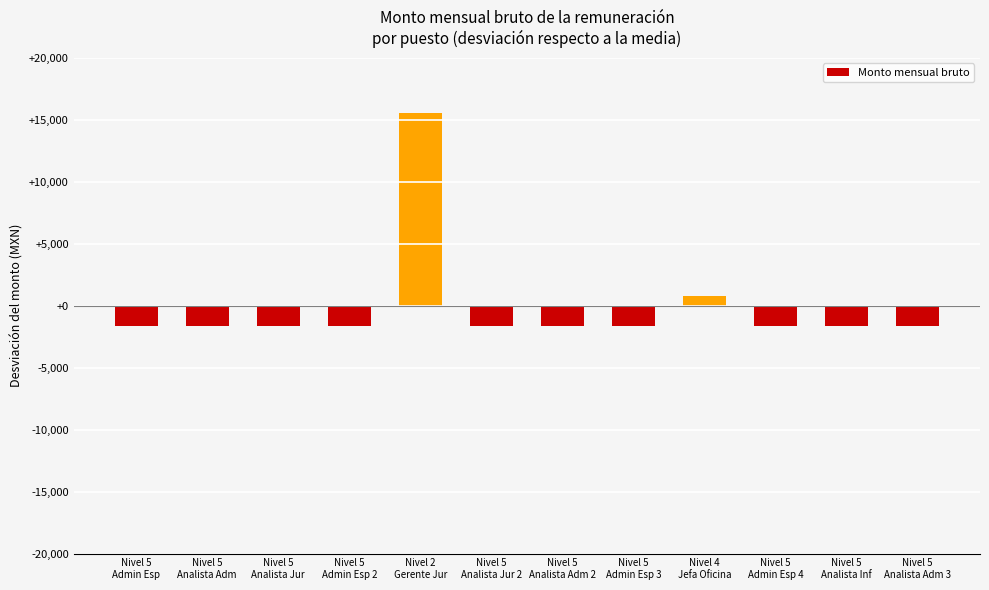

What value does the data have at Nivel 5
Admin Esp?

-1625.0